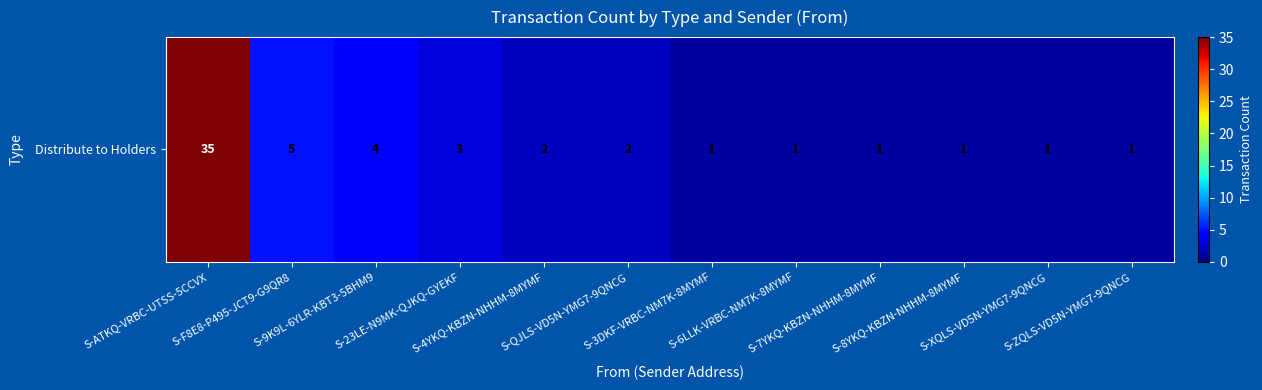

Which has a higher value, S-9K9L-6YLR-KBT3-5BHM9 or S-23LE-N9MK-QJKQ-GYEKF?

S-9K9L-6YLR-KBT3-5BHM9